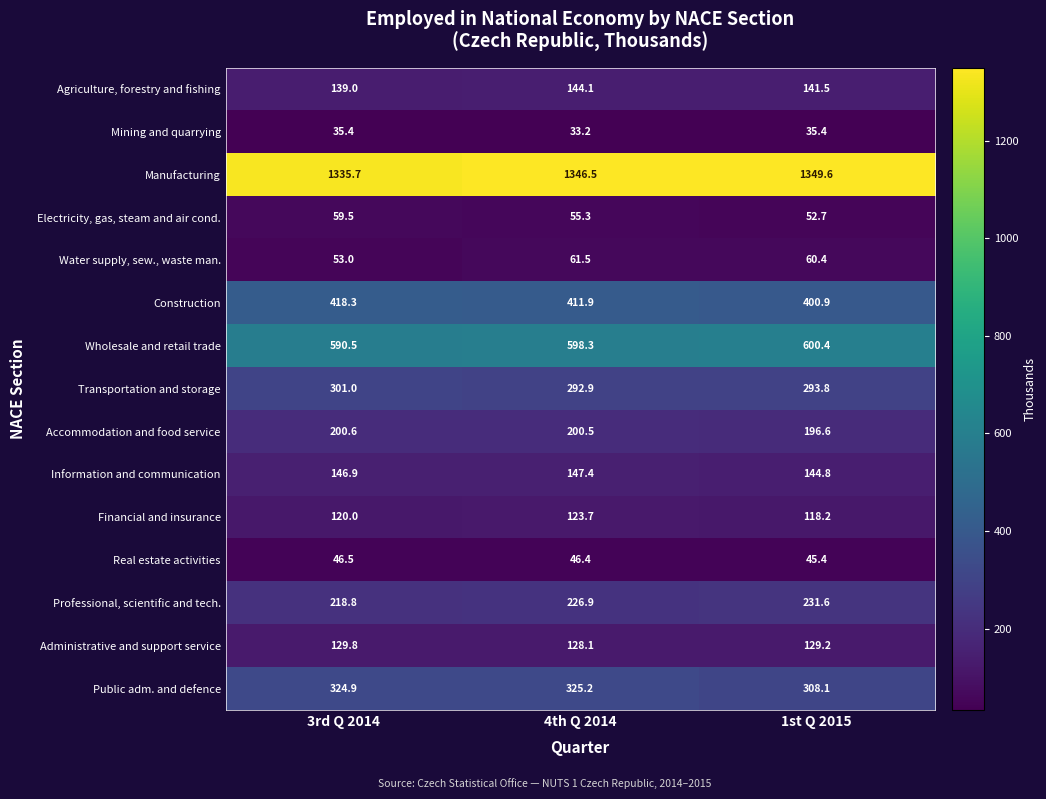

Which series has the largest total across all categories?

Manufacturing